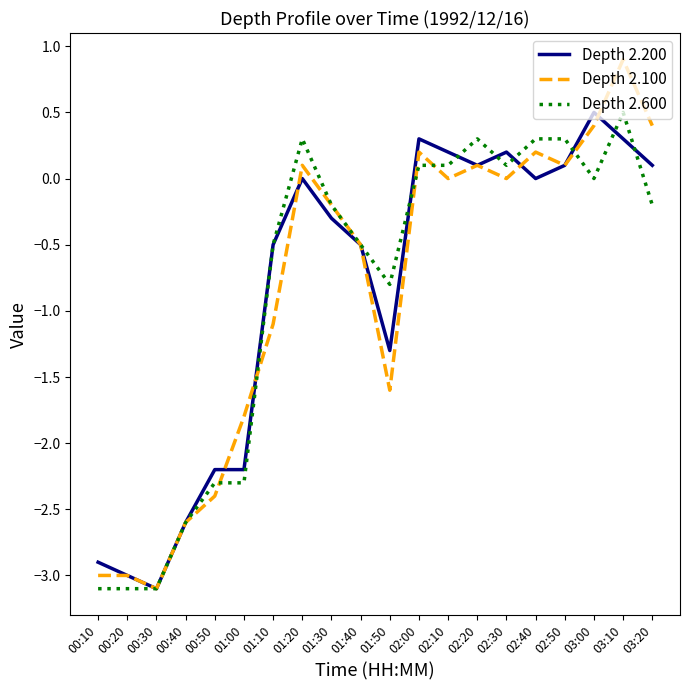

What position from the left is 01:40?

10